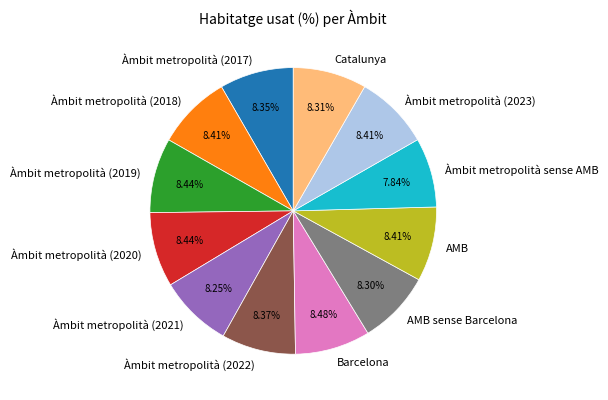

True or false: AMB sense Barcelona accounts for 1% of the total.

False